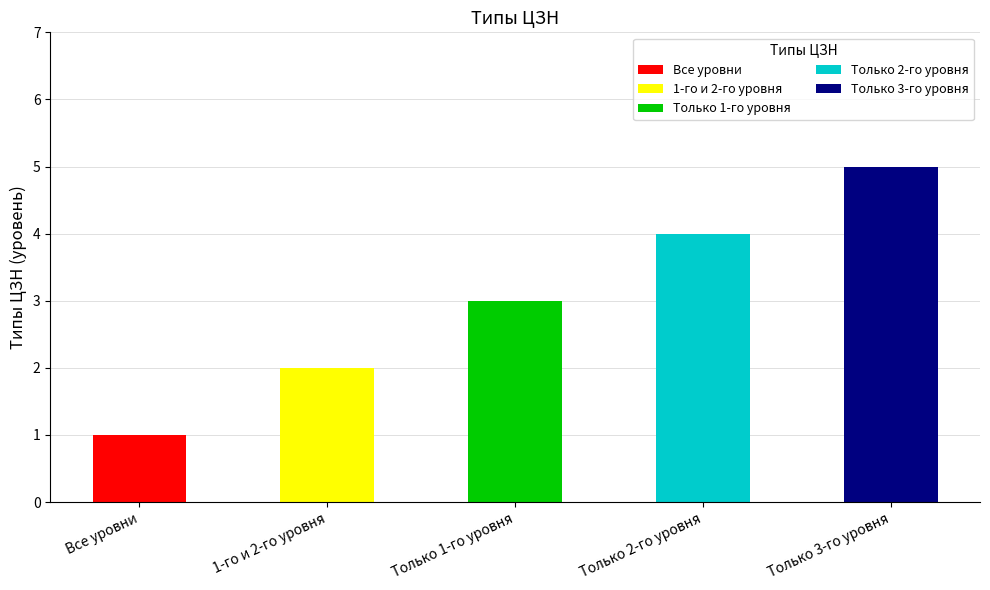

Reading left to right, what are all the values shown in this chart?

Все уровни=1	1-го и 2-го уровня=2	Только 1-го уровня=3	Только 2-го уровня=4	Только 3-го уровня=5